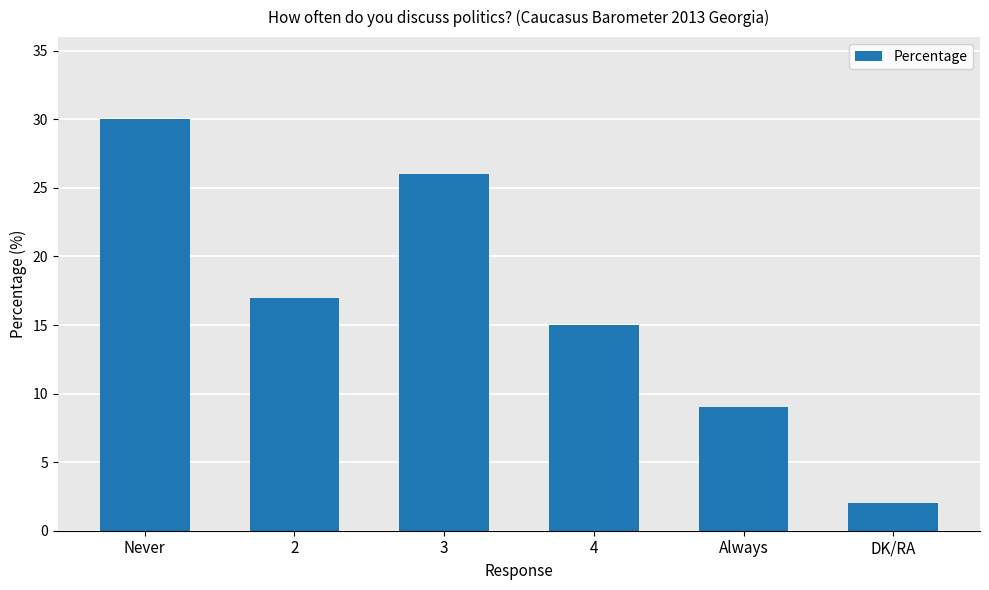

Is it true that the value at 4 is 23?

False